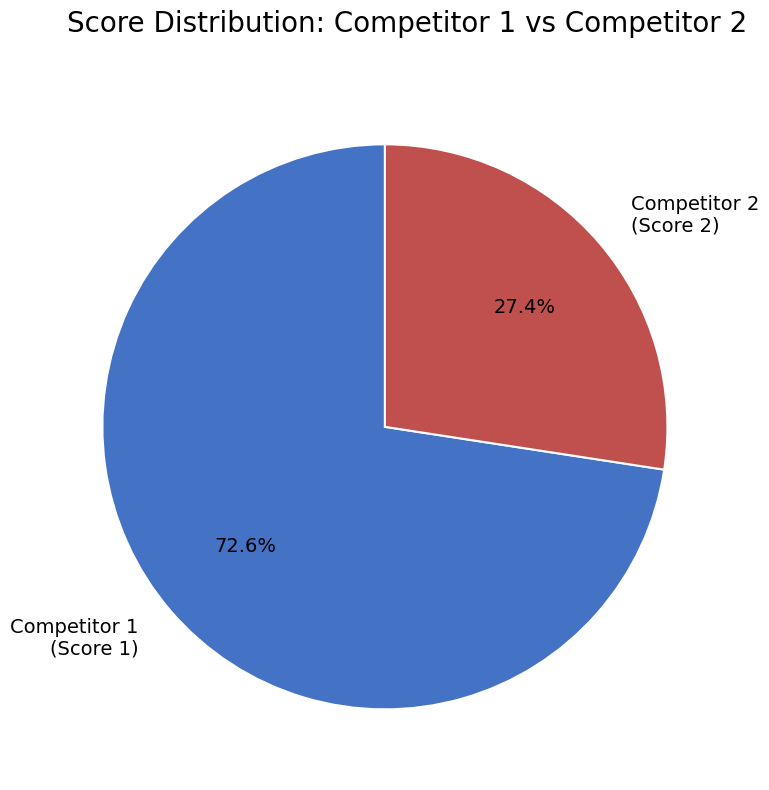

What is the ratio of the value at Competitor 2 (Score 2) to the value at Competitor 1 (Score 1)?

0.4